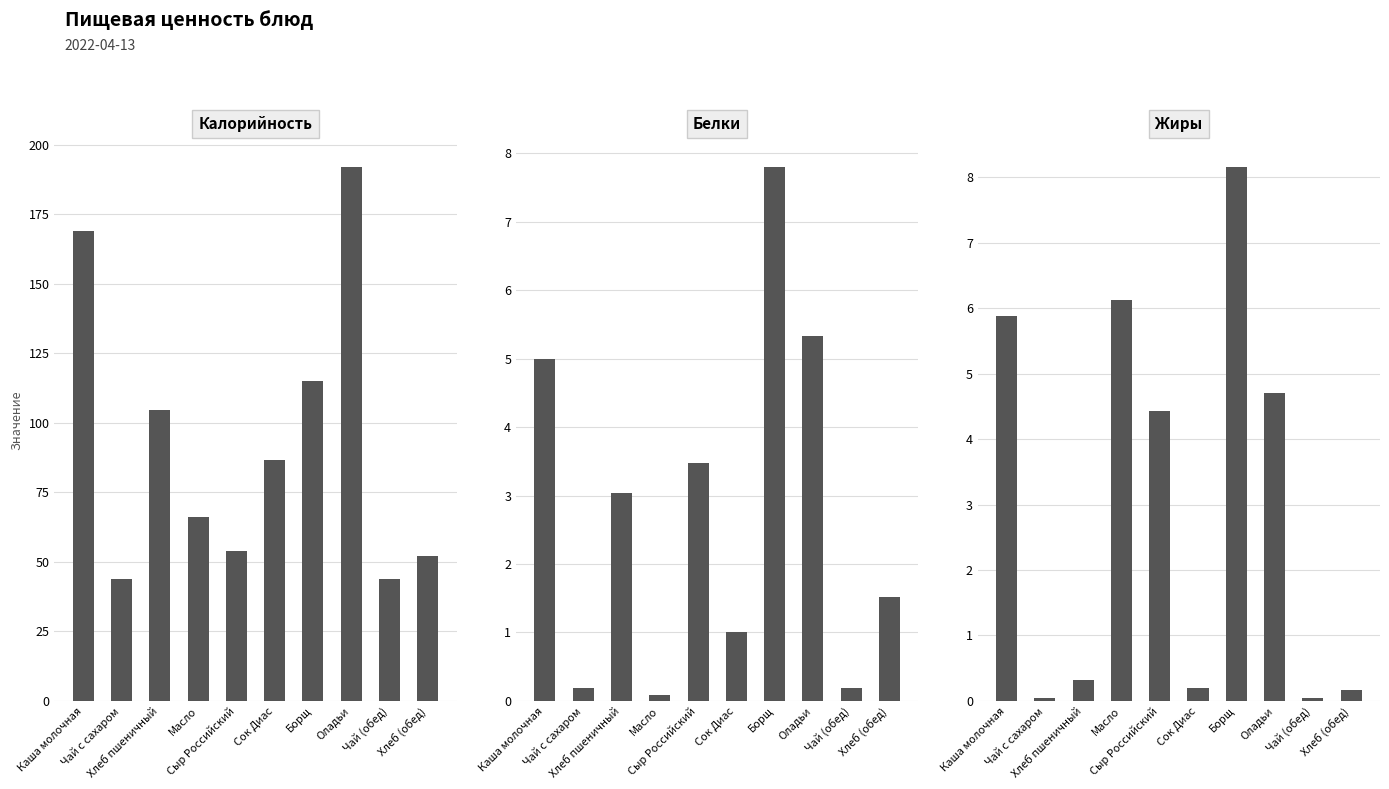

What is the approximate value of Калорийность at Сыр Российский?

53.8